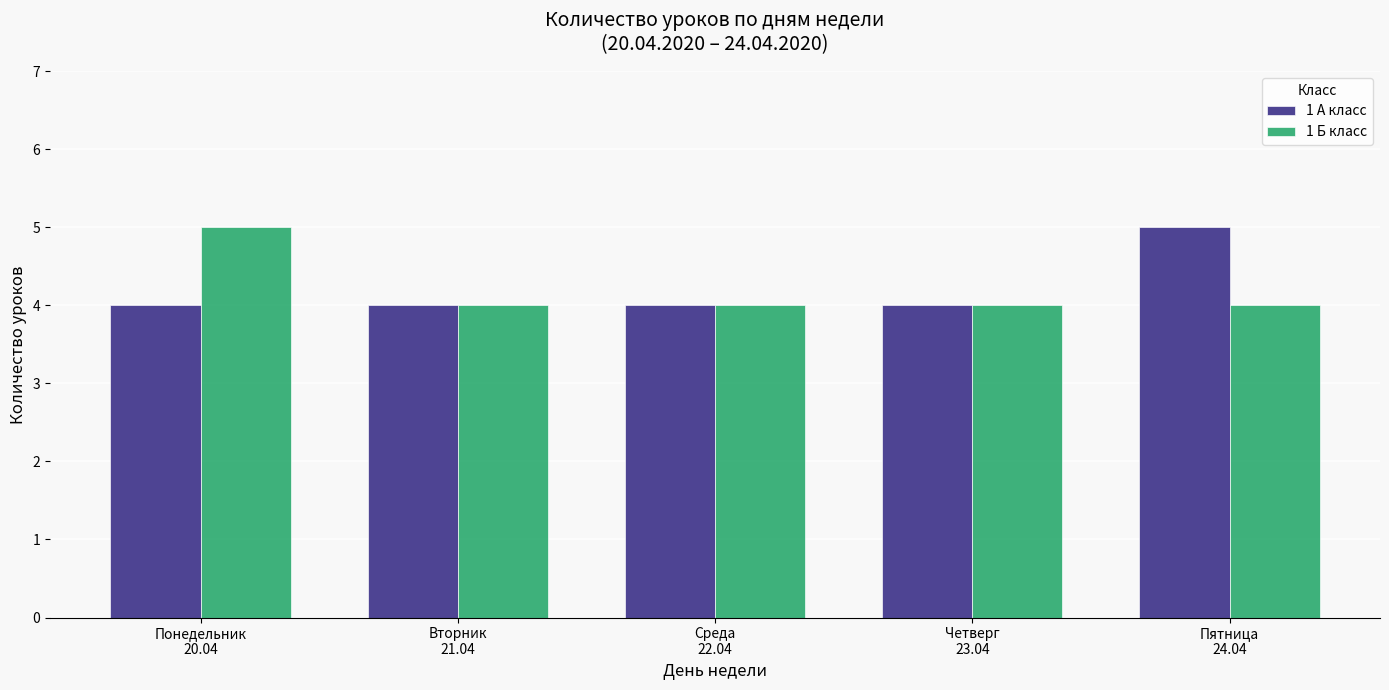

Rank the series at Пятница
24.04 from highest to lowest value.

1 А класс, 1 Б класс